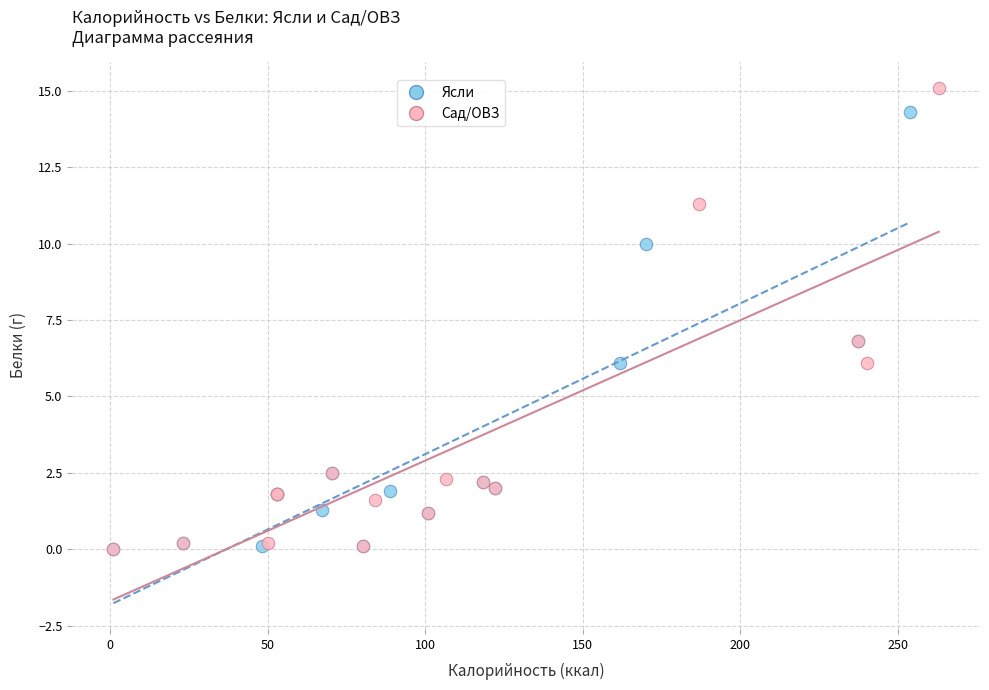

Which series contains the highest Y value?

Сад/ОВЗ